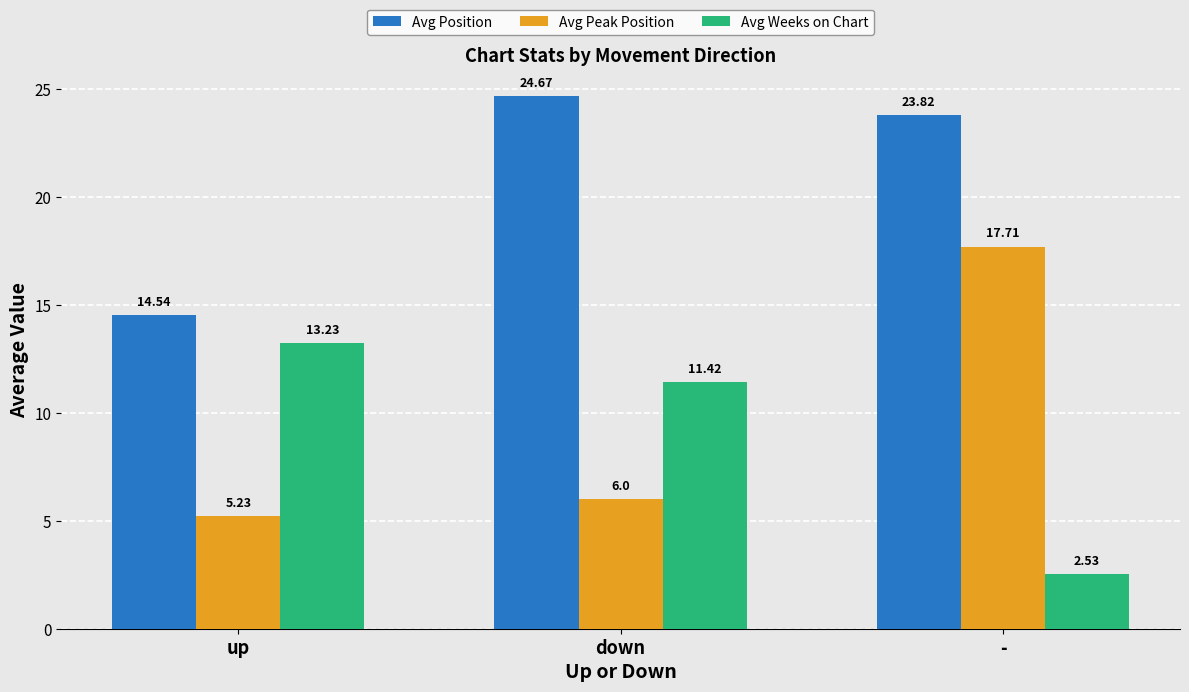

The Avg Position series shows 10.9 at down. True or false?

False